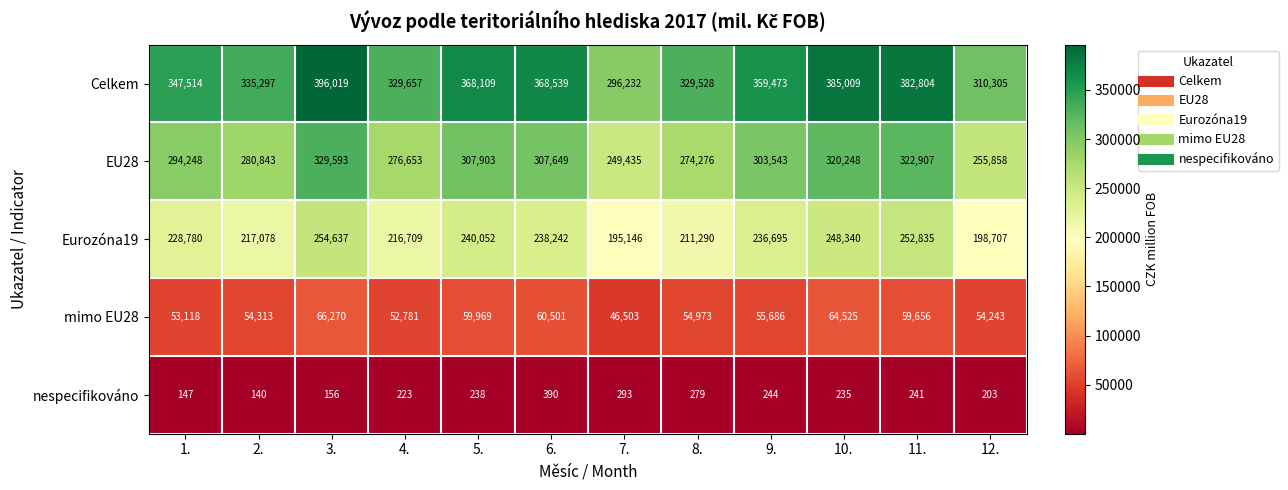

Which series changed the most between 4. and 8.?

Eurozóna19